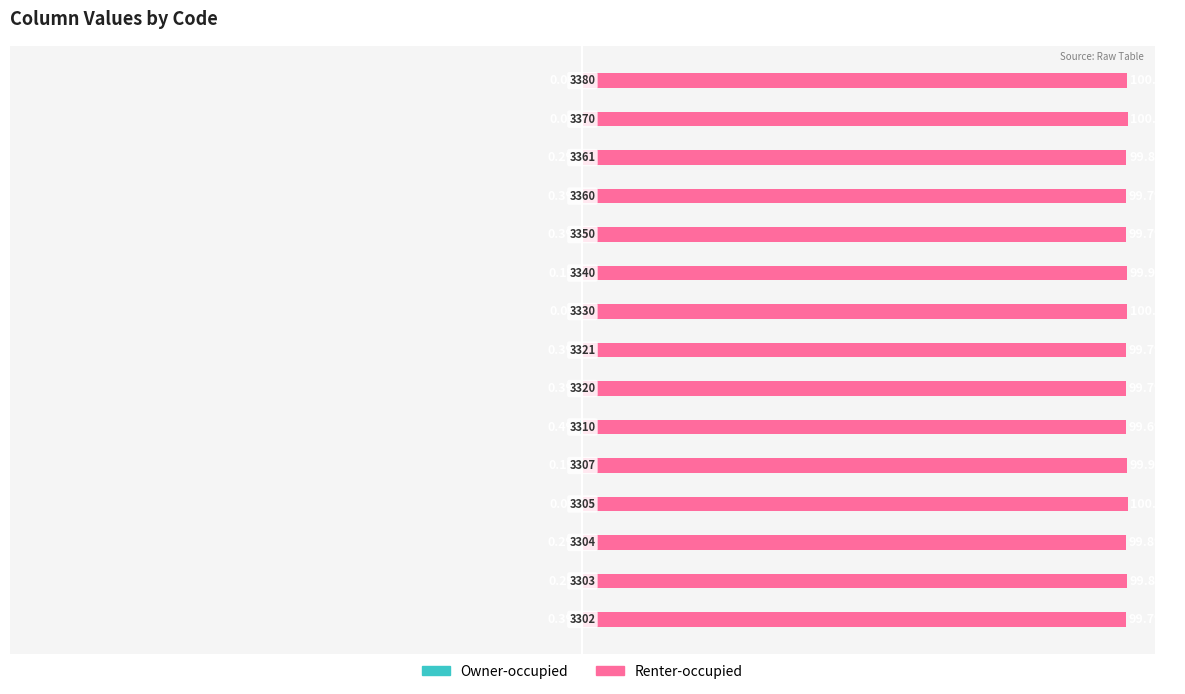

What is the lowest value of the Renter-occupied series?

99.6